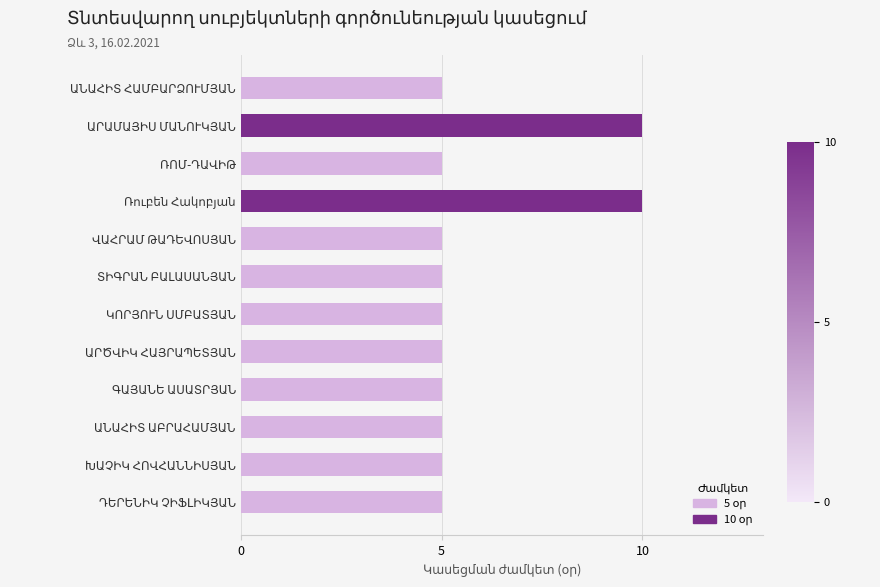

What is the difference between the maximum and minimum values?

5